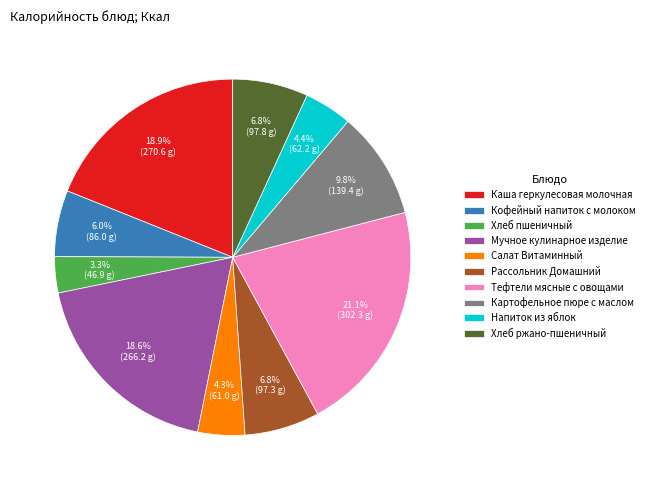

To the nearest percent, what portion does Хлеб ржано-пшеничный represent?

7%